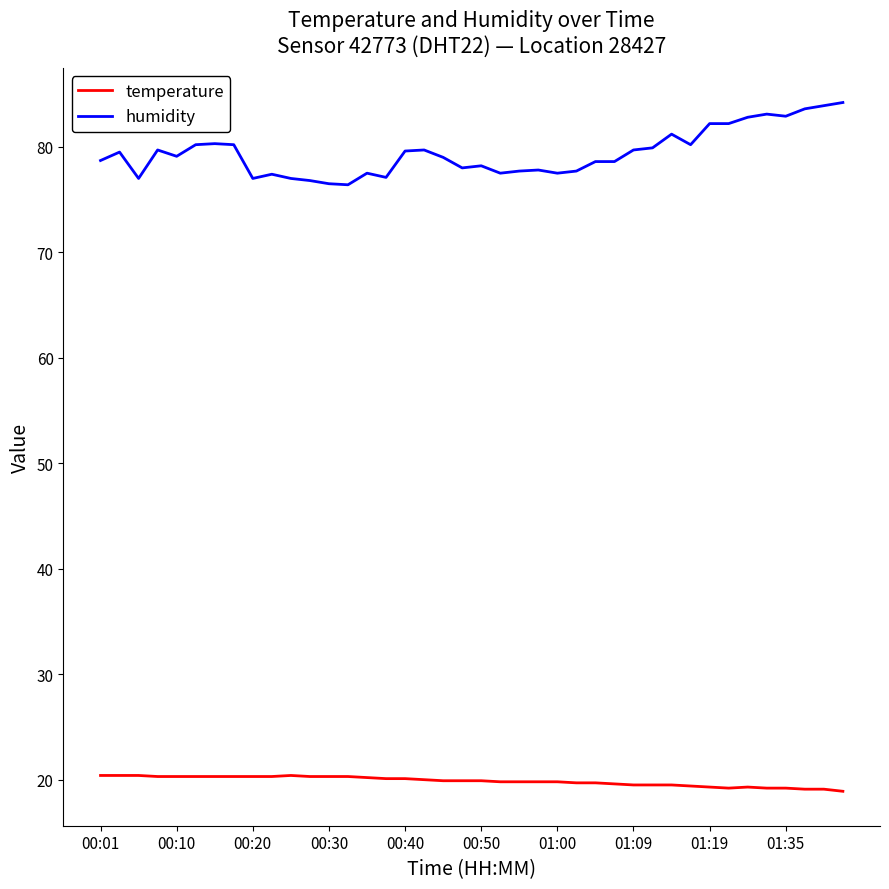

Which series has the widest spread of values?

humidity